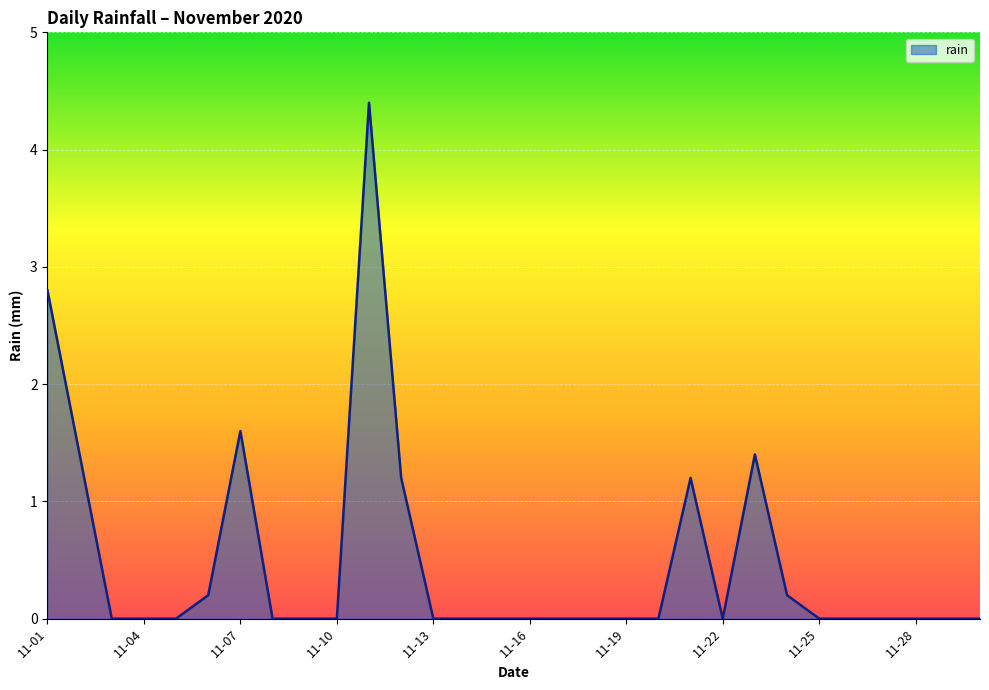

Reading left to right, extract all data points from this chart.

2.8	1.4	0.0	0.0	0.0	0.2	1.6	0.0	0.0	0.0	4.4	1.2	0.0	0.0	0.0	0.0	0.0	0.0	0.0	0.0	1.2	0.0	1.4	0.2	0.0	0.0	0.0	0.0	0.0	0.0